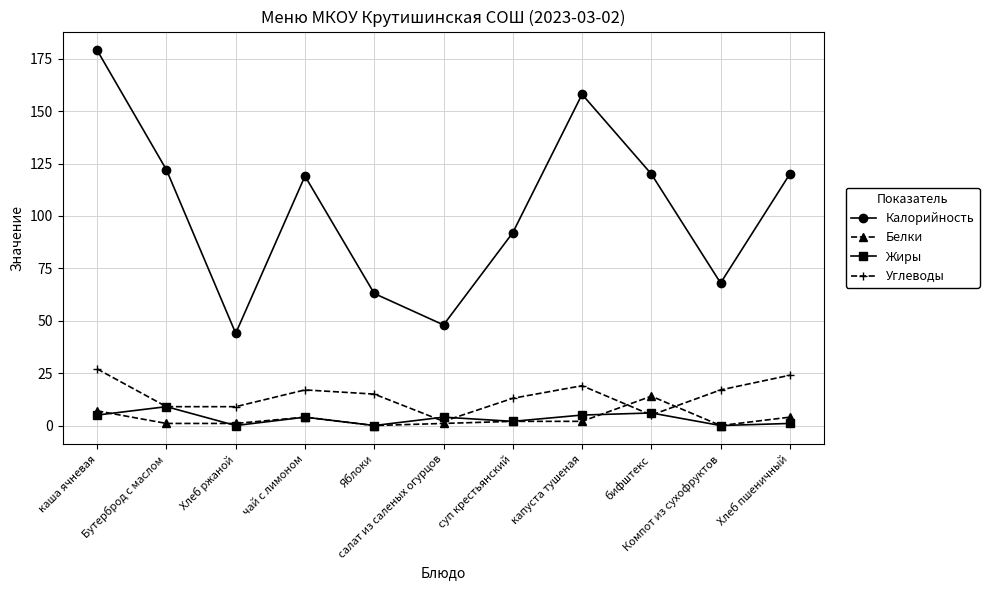

Reading left to right, transcribe all the data shown in this chart.

Калорийность: каша ячневая=179	Бутерброд с маслом=122	Хлеб ржаной=44	чай с лимоном=119	Яблоки=63	салат из саленых огурцов=48	суп крестьянский=92	капуста тушеная=158	бифштекс=120	Компот из сухофруктов=68	Хлеб пшеничный=120
Белки: каша ячневая=7	Бутерброд с маслом=1	Хлеб ржаной=1	чай с лимоном=4	Яблоки=0	салат из саленых огурцов=1	суп крестьянский=2	капуста тушеная=2	бифштекс=14	Компот из сухофруктов=0	Хлеб пшеничный=4
Жиры: каша ячневая=5	Бутерброд с маслом=9	Хлеб ржаной=0	чай с лимоном=4	Яблоки=0	салат из саленых огурцов=4	суп крестьянский=2	капуста тушеная=5	бифштекс=6	Компот из сухофруктов=0	Хлеб пшеничный=1
Углеводы: каша ячневая=27	Бутерброд с маслом=9	Хлеб ржаной=9	чай с лимоном=17	Яблоки=15	салат из саленых огурцов=2	суп крестьянский=13	капуста тушеная=19	бифштекс=5	Компот из сухофруктов=17	Хлеб пшеничный=24